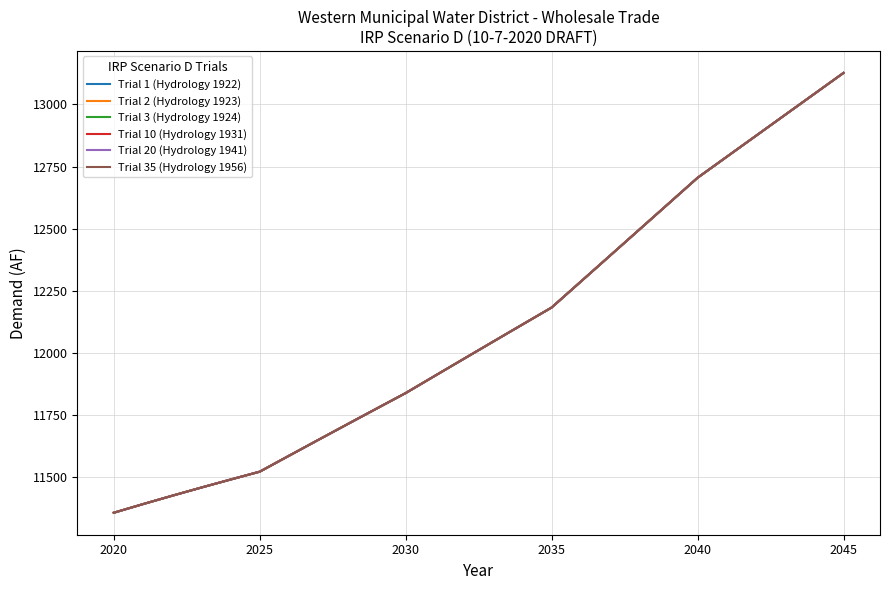

List the series in order of their peak value, lowest first.

Trial 1 (Hydrology 1922), Trial 2 (Hydrology 1923), Trial 3 (Hydrology 1924), Trial 10 (Hydrology 1931), Trial 20 (Hydrology 1941), Trial 35 (Hydrology 1956)